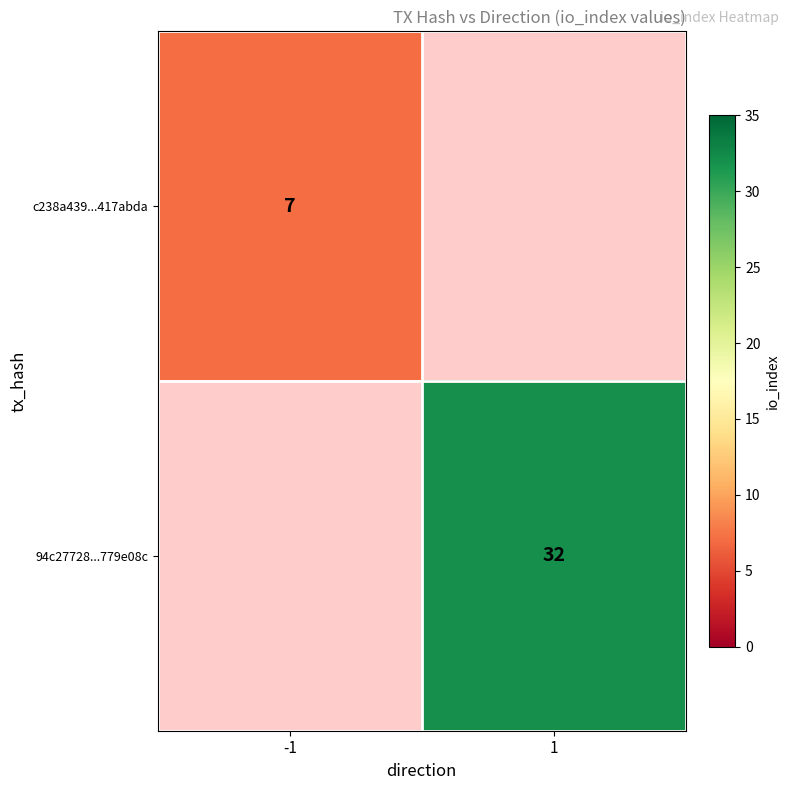

Is it true that c238a439...417abda equals 11 at -1?

False